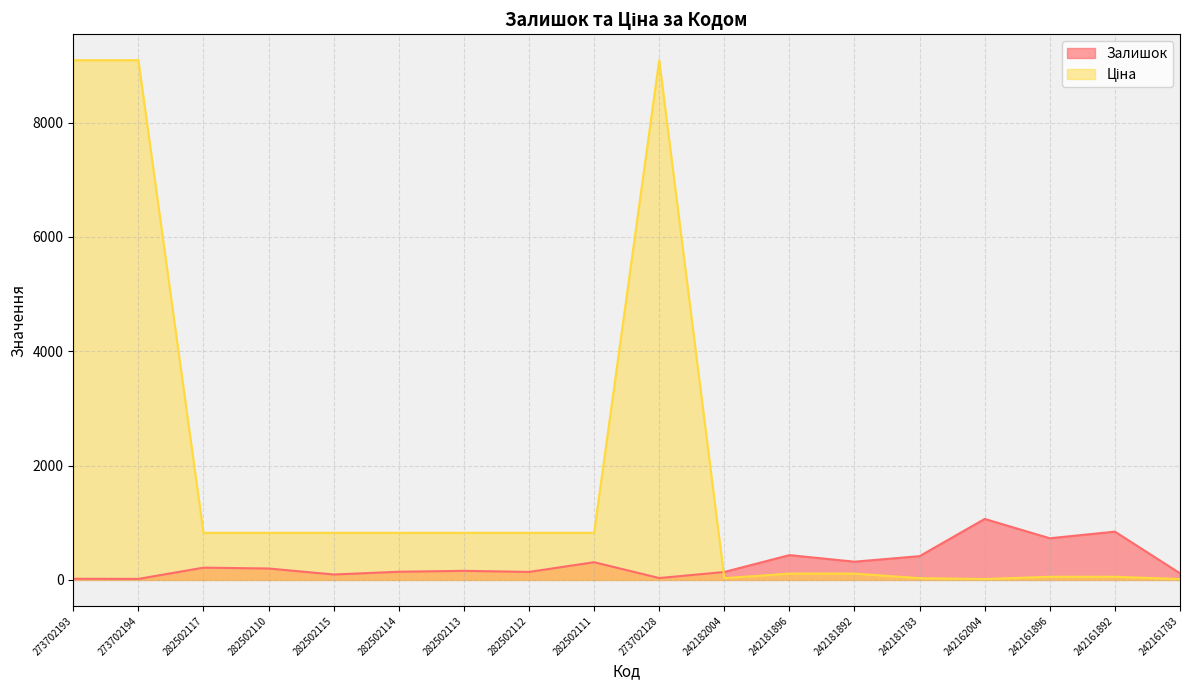

True or false: Ціна has a value of 55.3 at 242161892.

True